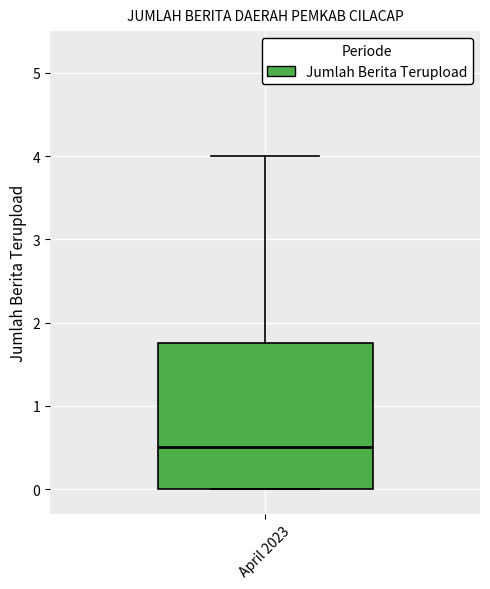

Transcribe this box plot: give where the median line is, the range the box spans, and where the two whiskers end, as read against the y-axis. The values are not printed on the chart, so give them approximately, as read against the axis.

median 0.5, box 0.0 to 1.8, whiskers 0.0 to 4.0